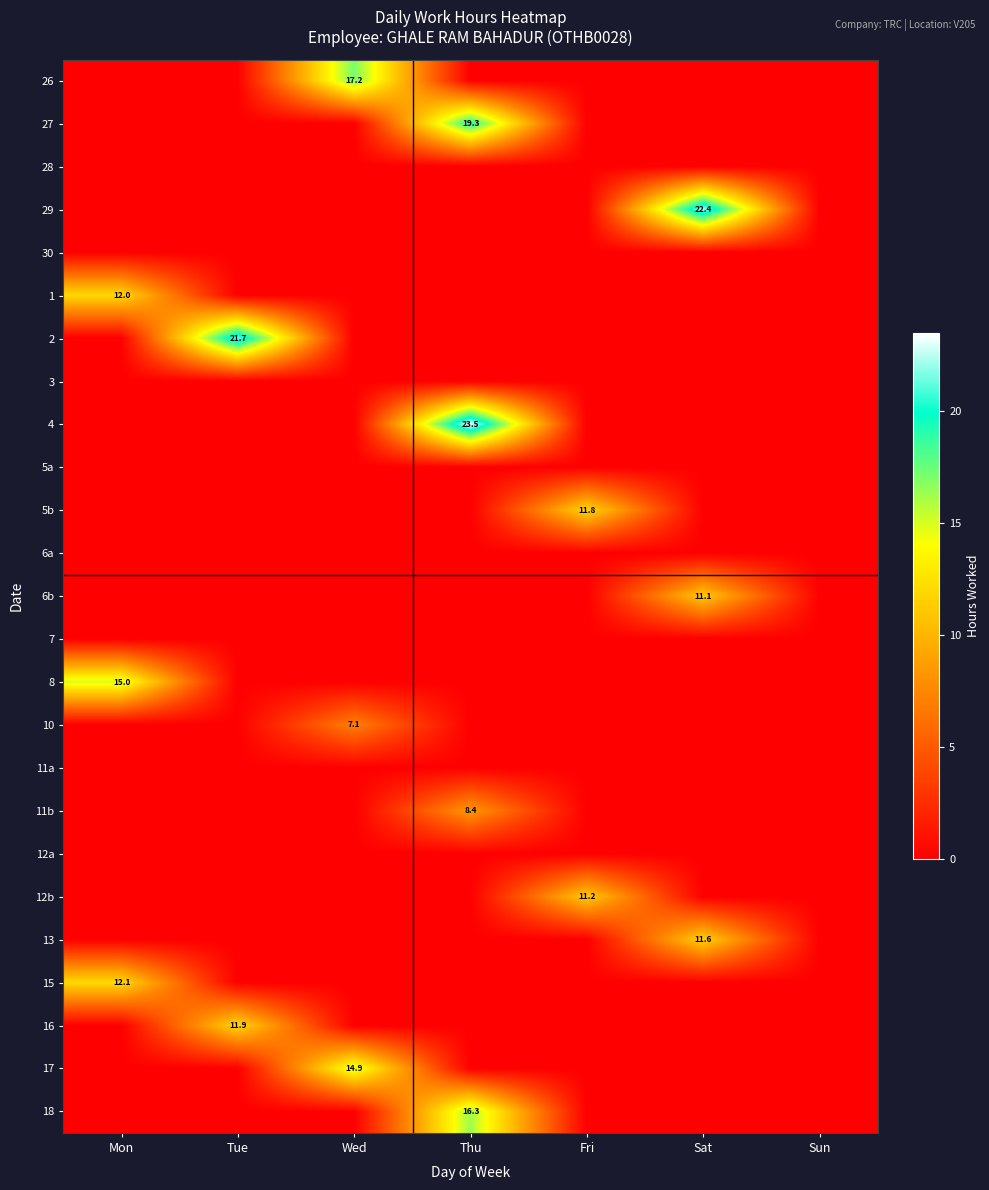

Is it true that 2 equals 35.4 at Tue?

False